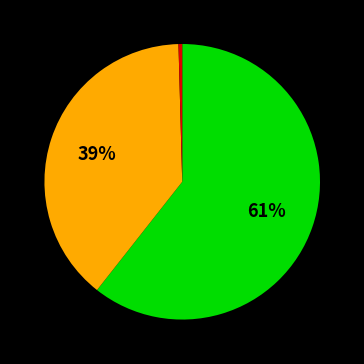

Is there any slice that represents more than half of the pie?

Yes